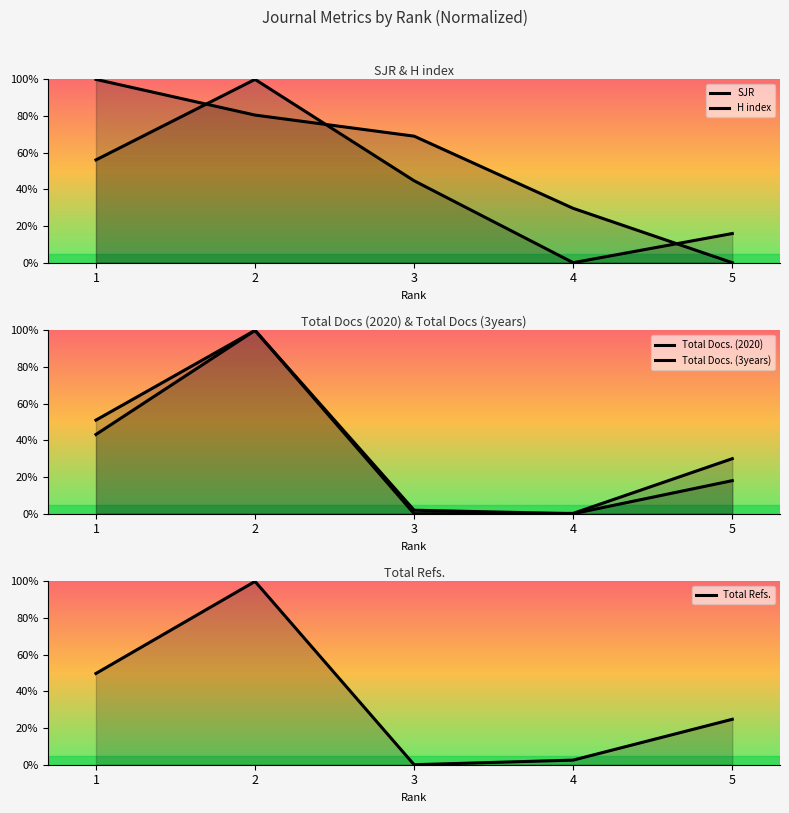

What is the difference between the Total Refs. values at 2 and 3?

100.0